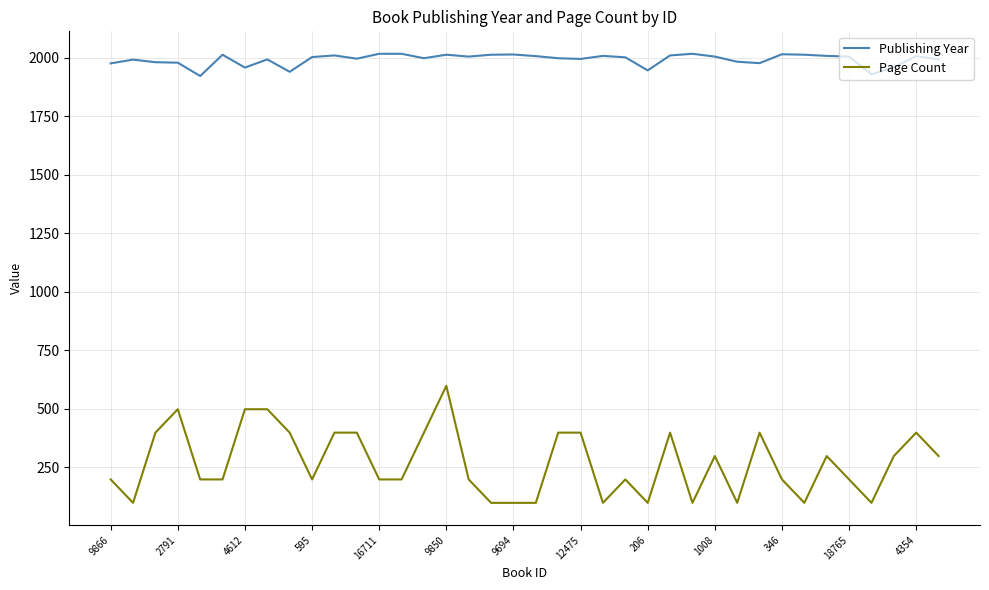

True or false: Page Count and Publishing Year intersect in this chart.

False